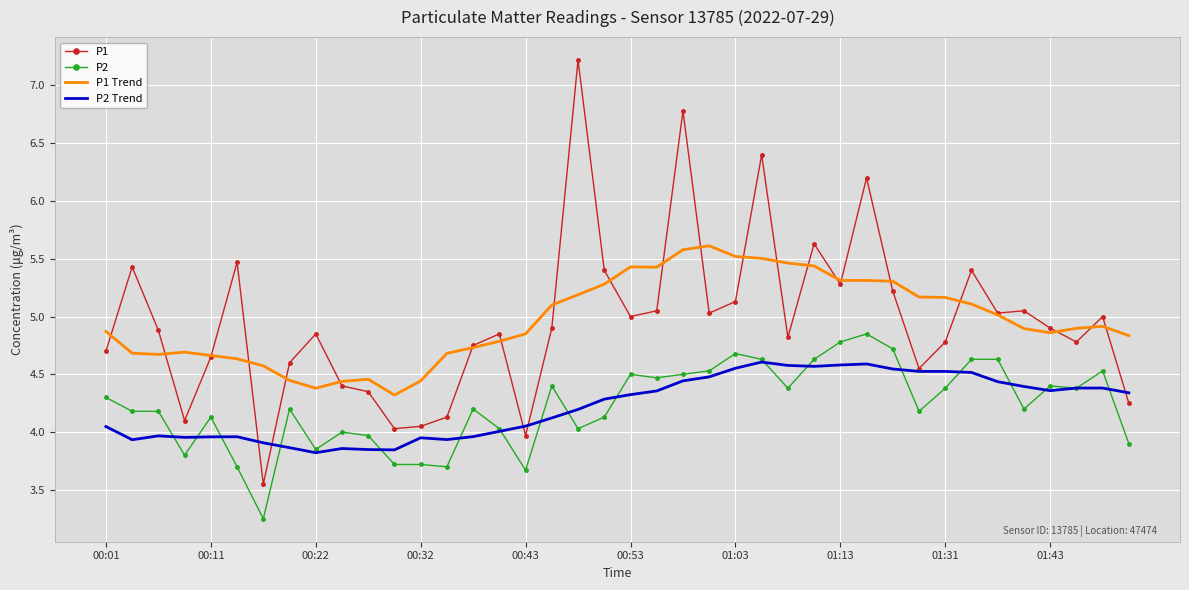

List the series in order of their peak value, lowest first.

P2 Trend, P2, P1 Trend, P1